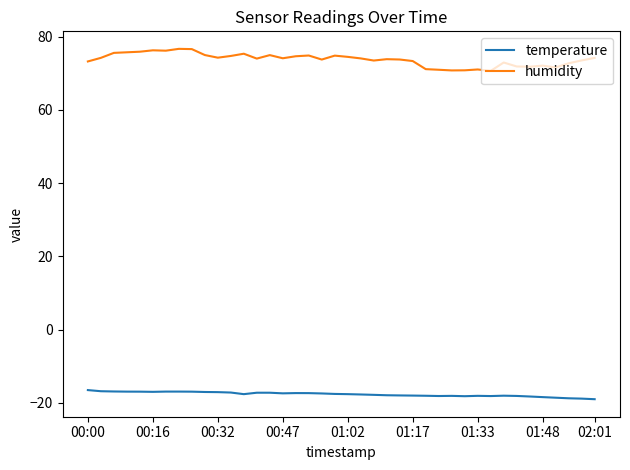

What is the maximum value shown in the chart?

76.7